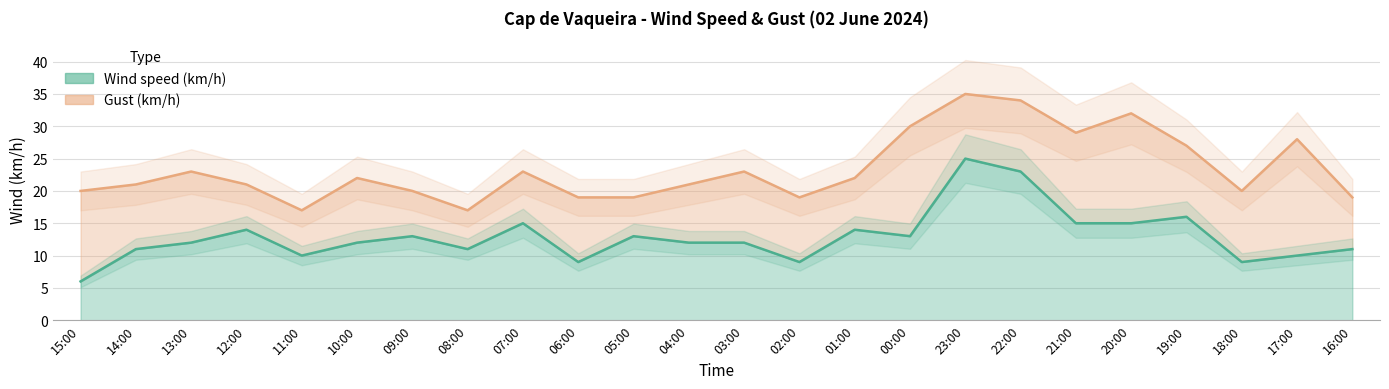

Rank the series at 18:00 from highest to lowest value.

Gust (km/h), Wind speed (km/h)